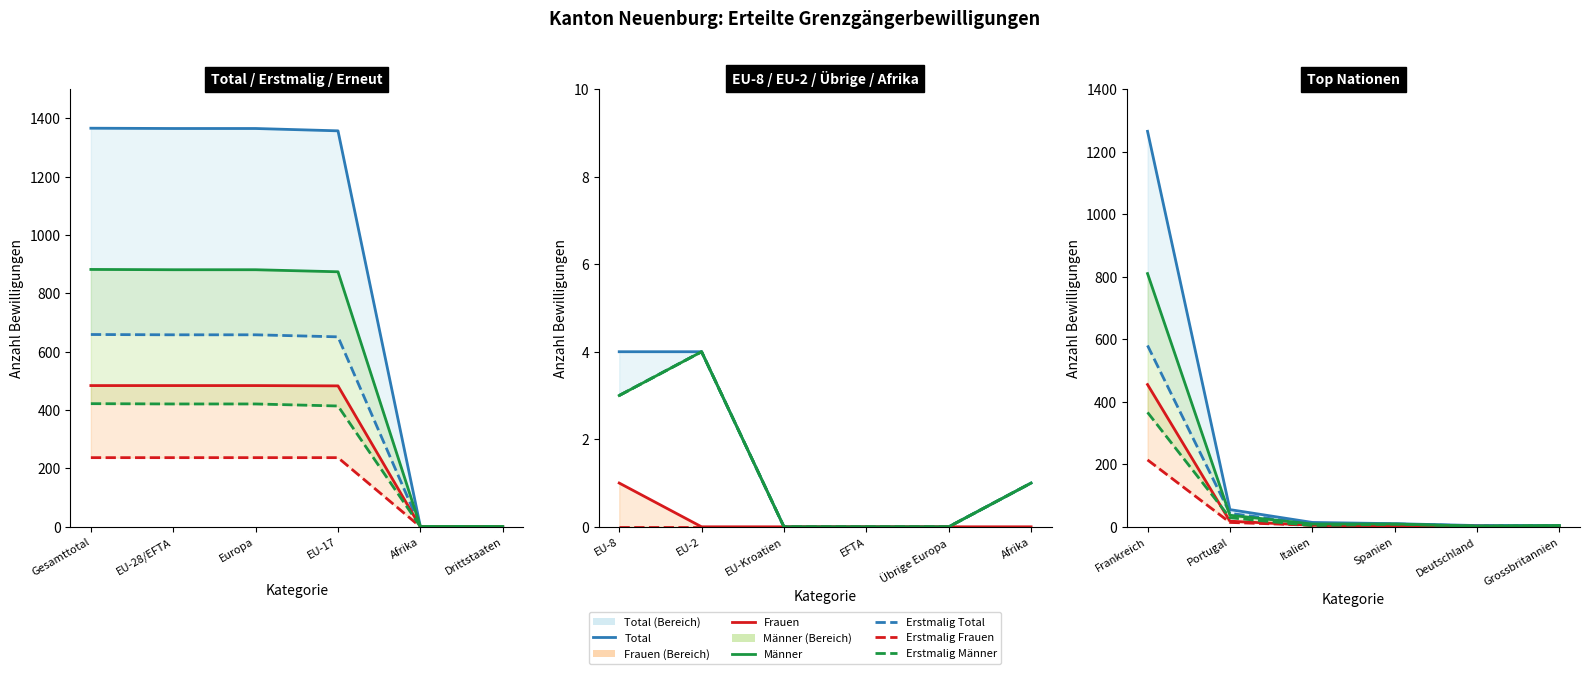

At how many categories does at least one series exceed 740?

1